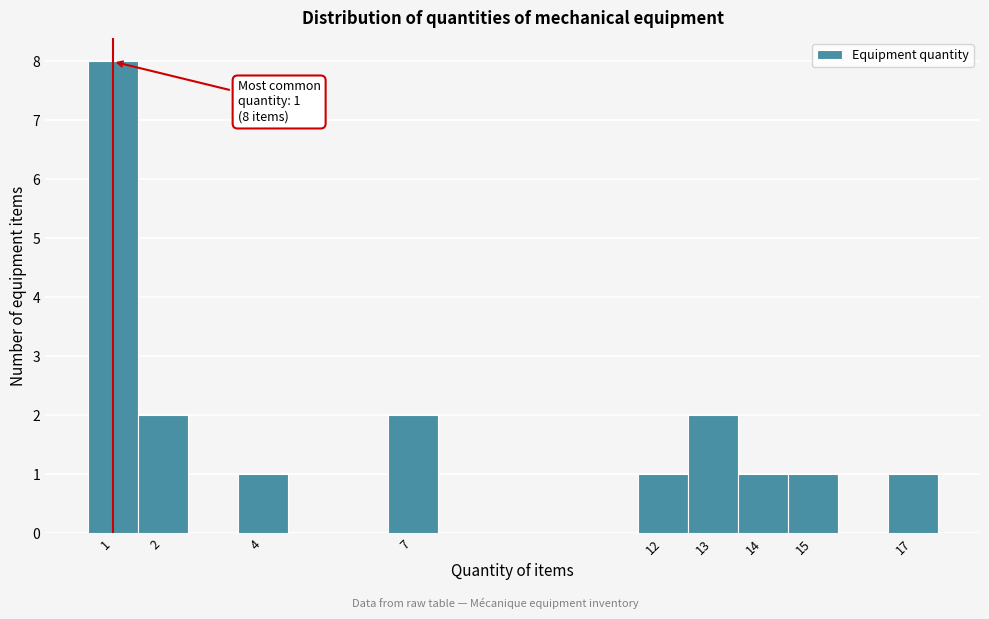

Over which range of the x-axis is the bar tallest?

0.5 to 1.5